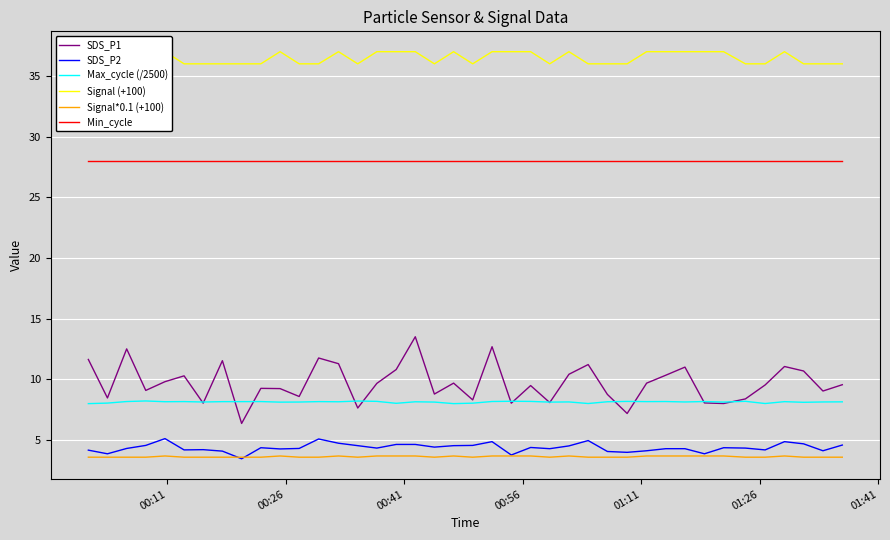

Reading left to right, extract all data points from this chart.

SDS_P1: 11.7	8.5	12.5	9.1	9.8	10.3	8.1	11.6	6.4	9.3	9.2	8.6	11.8	11.3	7.7	9.7	10.8	13.5	8.8	9.7	8.3	12.7	8.1	9.5	8.1	10.4	11.2	8.8	7.2	9.7	10.3	11.0	8.1	8.0	8.4	9.6	11.1	10.7	9.1	9.6
SDS_P2: 4.2	3.9	4.3	4.6	5.1	4.2	4.2	4.1	3.5	4.4	4.3	4.3	5.1	4.8	4.5	4.3	4.7	4.7	4.4	4.5	4.6	4.9	3.8	4.4	4.3	4.5	5.0	4.1	4.0	4.1	4.3	4.3	3.9	4.4	4.3	4.2	4.9	4.7	4.1	4.6
Max_cycle (/2500): 8.0	8.1	8.2	8.2	8.2	8.2	8.1	8.2	8.2	8.2	8.1	8.1	8.2	8.2	8.2	8.2	8.0	8.2	8.1	8.0	8.1	8.2	8.2	8.2	8.1	8.2	8.0	8.2	8.2	8.2	8.2	8.1	8.2	8.1	8.2	8.0	8.2	8.1	8.1	8.2
Signal (+100): 36.0	36.0	36.0	36.0	37.0	36.0	36.0	36.0	36.0	36.0	37.0	36.0	36.0	37.0	36.0	37.0	37.0	37.0	36.0	37.0	36.0	37.0	37.0	37.0	36.0	37.0	36.0	36.0	36.0	37.0	37.0	37.0	37.0	37.0	36.0	36.0	37.0	36.0	36.0	36.0
Signal*0.1 (+100): 3.6	3.6	3.6	3.6	3.7	3.6	3.6	3.6	3.6	3.6	3.7	3.6	3.6	3.7	3.6	3.7	3.7	3.7	3.6	3.7	3.6	3.7	3.7	3.7	3.6	3.7	3.6	3.6	3.6	3.7	3.7	3.7	3.7	3.7	3.6	3.6	3.7	3.6	3.6	3.6
Min_cycle: 28.0	28.0	28.0	28.0	28.0	28.0	28.0	28.0	28.0	28.0	28.0	28.0	28.0	28.0	28.0	28.0	28.0	28.0	28.0	28.0	28.0	28.0	28.0	28.0	28.0	28.0	28.0	28.0	28.0	28.0	28.0	28.0	28.0	28.0	28.0	28.0	28.0	28.0	28.0	28.0